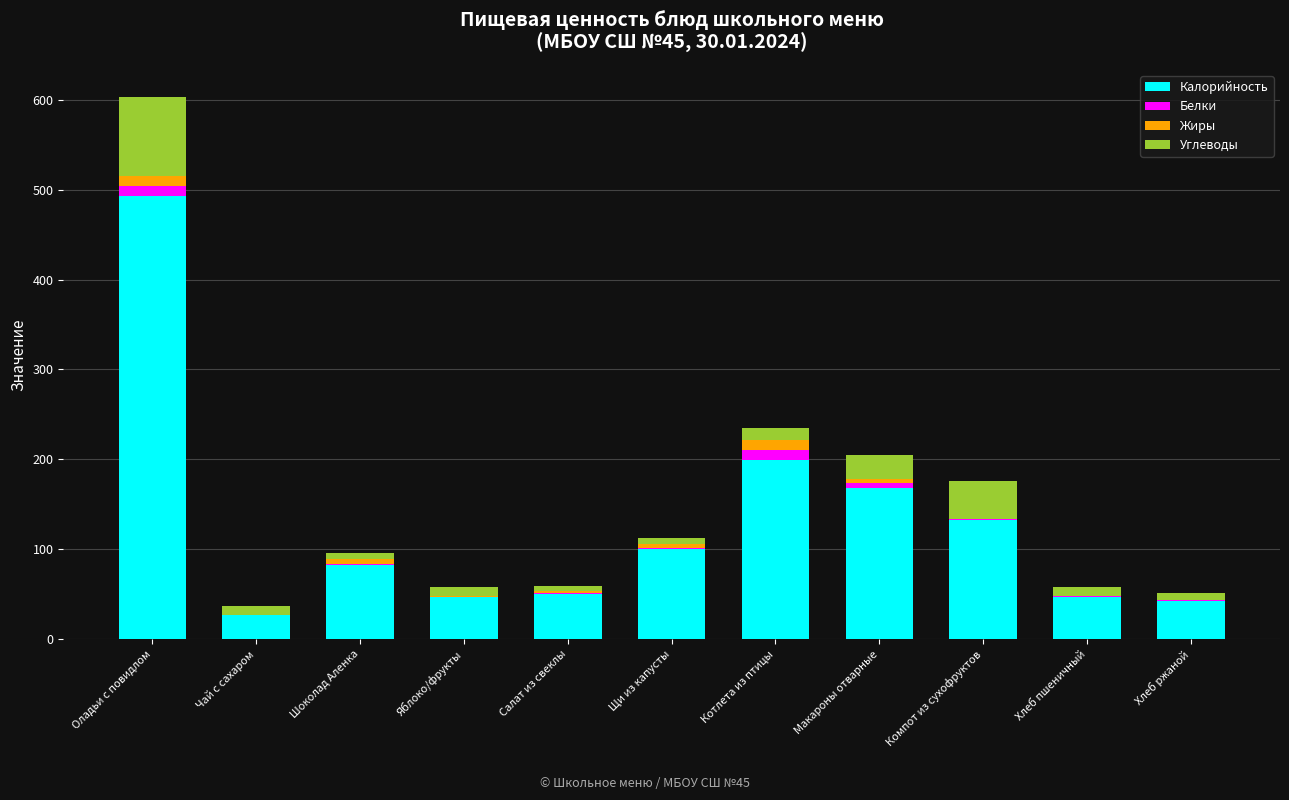

What is the highest value of the Калорийность series?

493.0